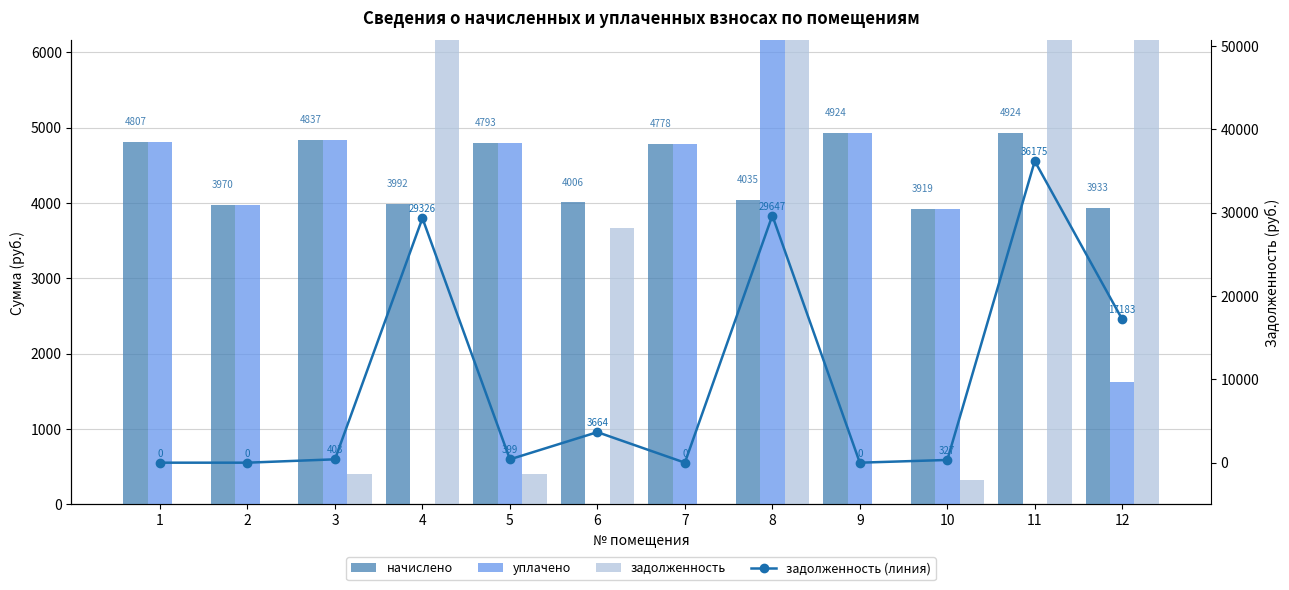

Rank the series at 8 from lowest to highest value.

начислено, уплачено, задолженность, задолженность (линия)